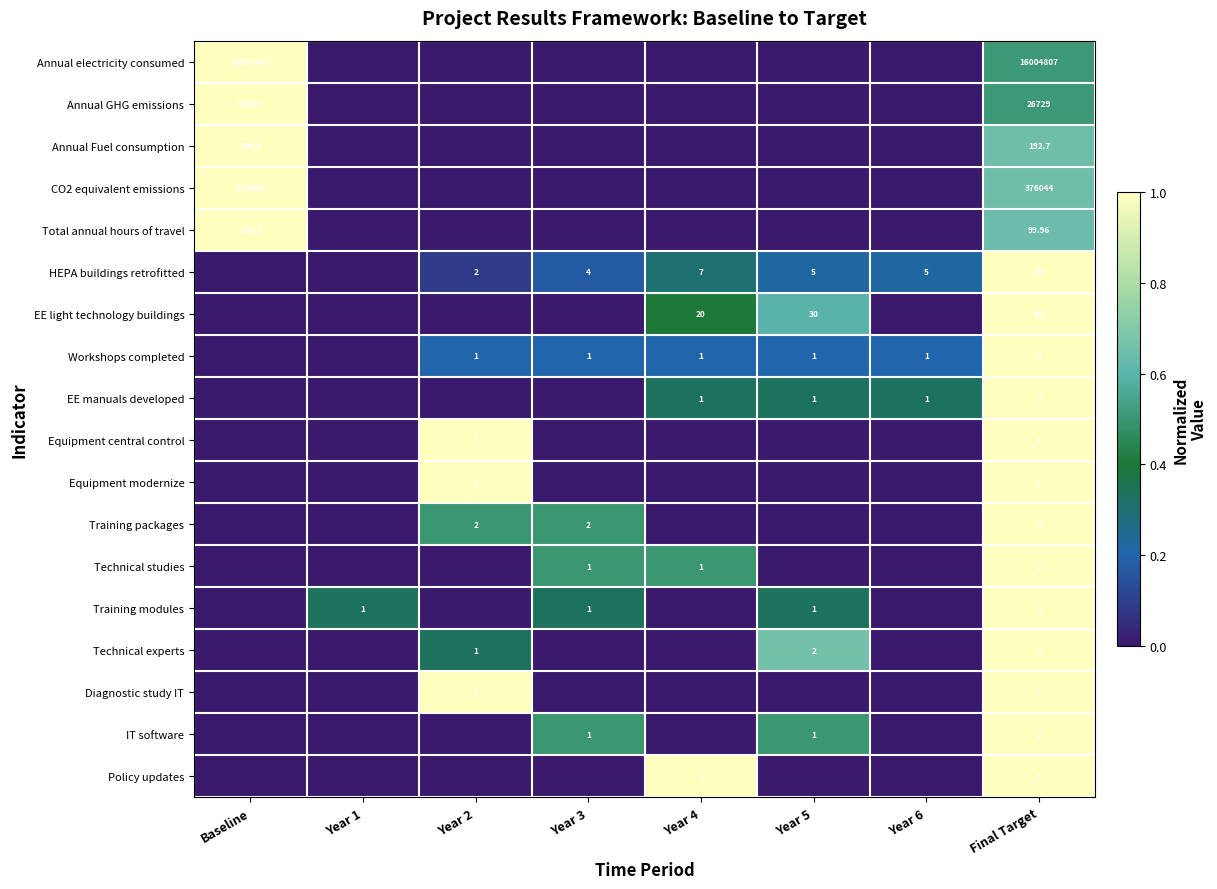

What is the sum of the EE manuals developed values at Year 6 and Year 1?

0.3